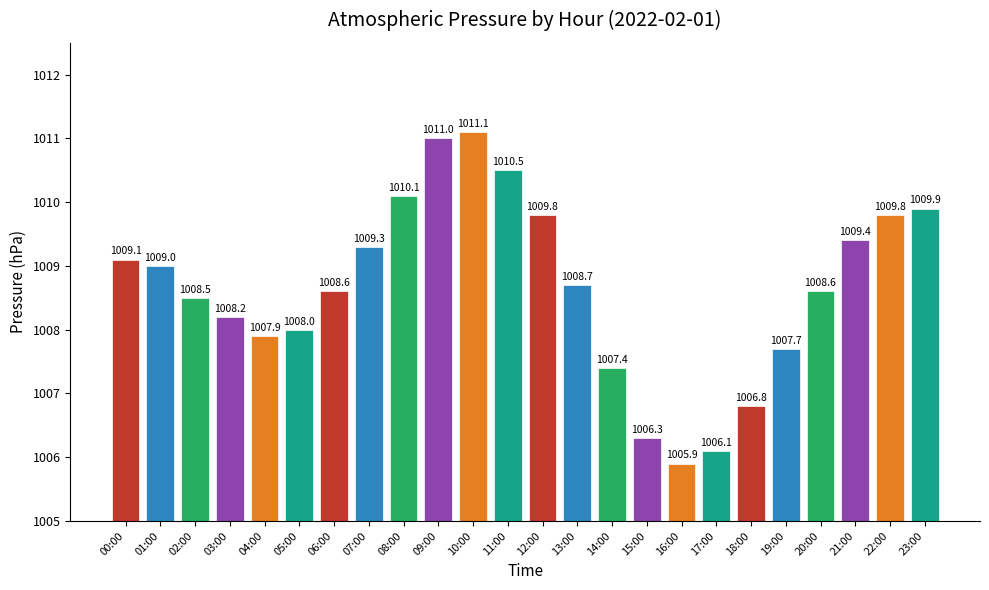

At which category does the chart reach its peak across all series?

10:00